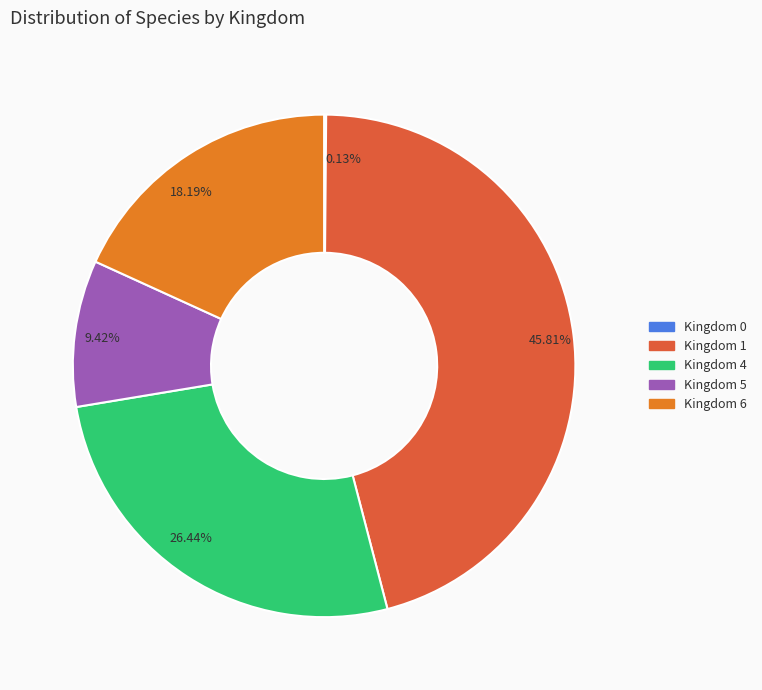

What is the ratio of the value at Kingdom 6 to the value at Kingdom 5?

1.9